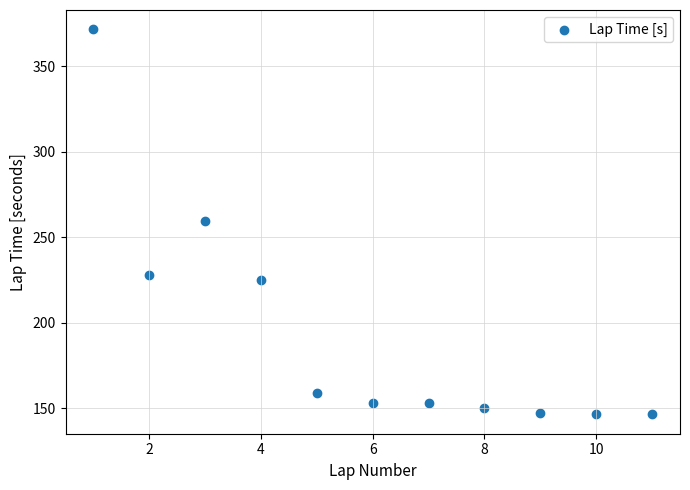

What is the range of Y values (max minus min)?

225.4